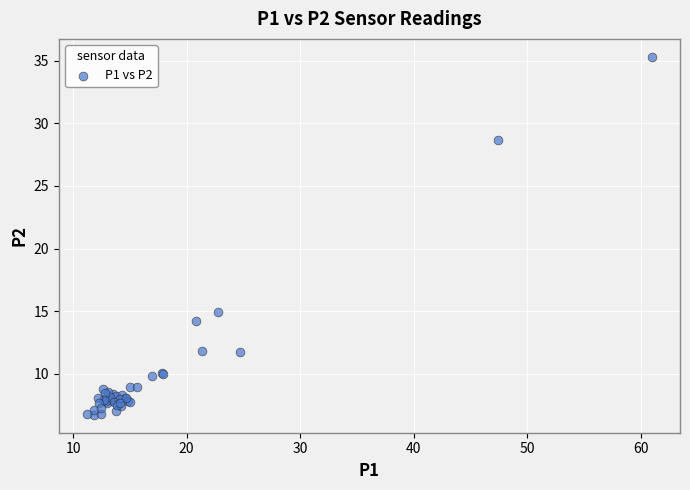

What Y value in the scatter plot is closest to 21?

14.9